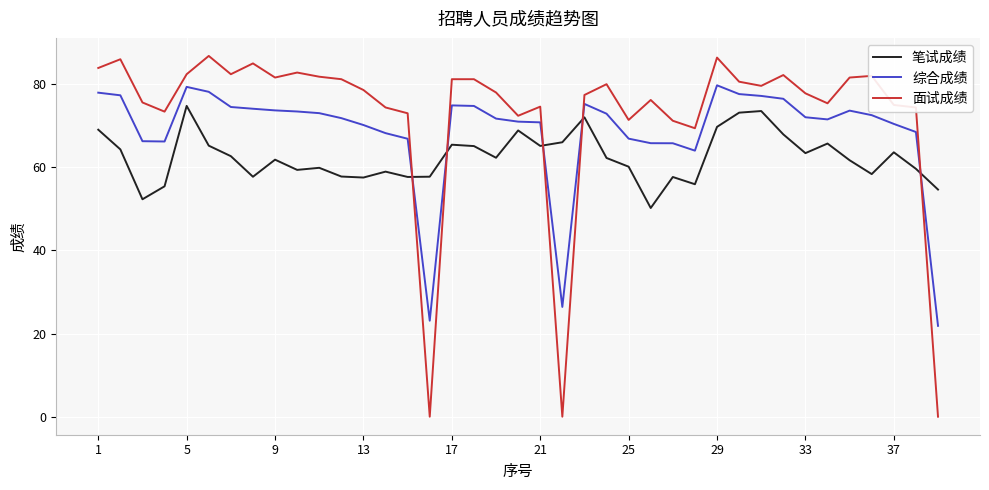

Which series has the largest range (max minus min)?

面试成绩